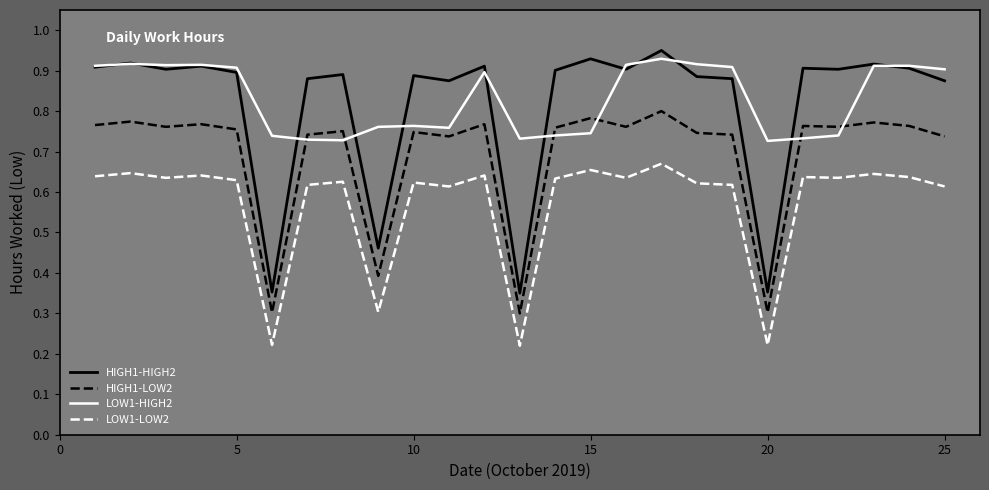

True or false: HIGH1-LOW2 and LOW1-LOW2 cross at least once.

False